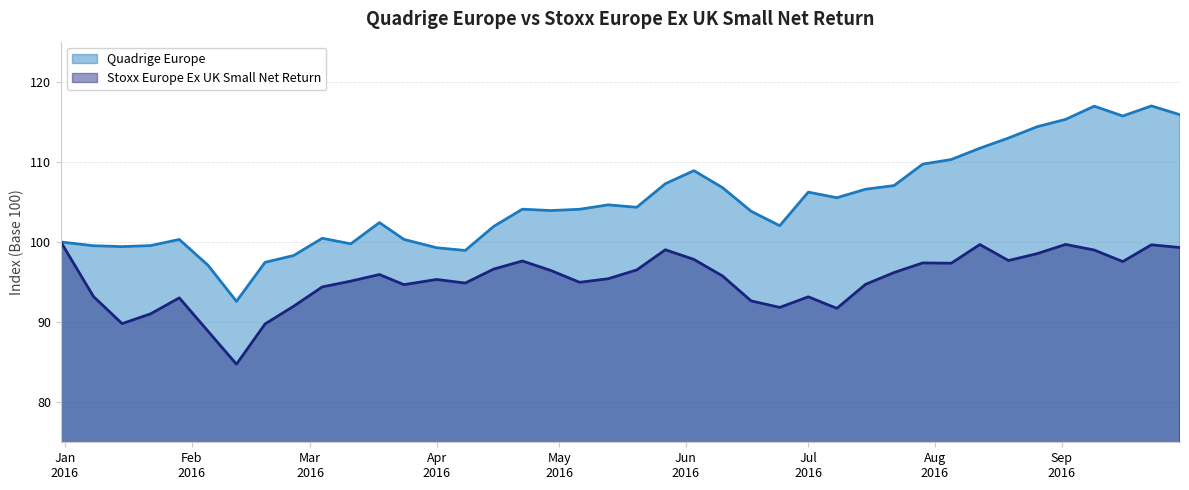

True or false: Stoxx Europe Ex UK Small Net Return and Quadrige Europe intersect in this chart.

False